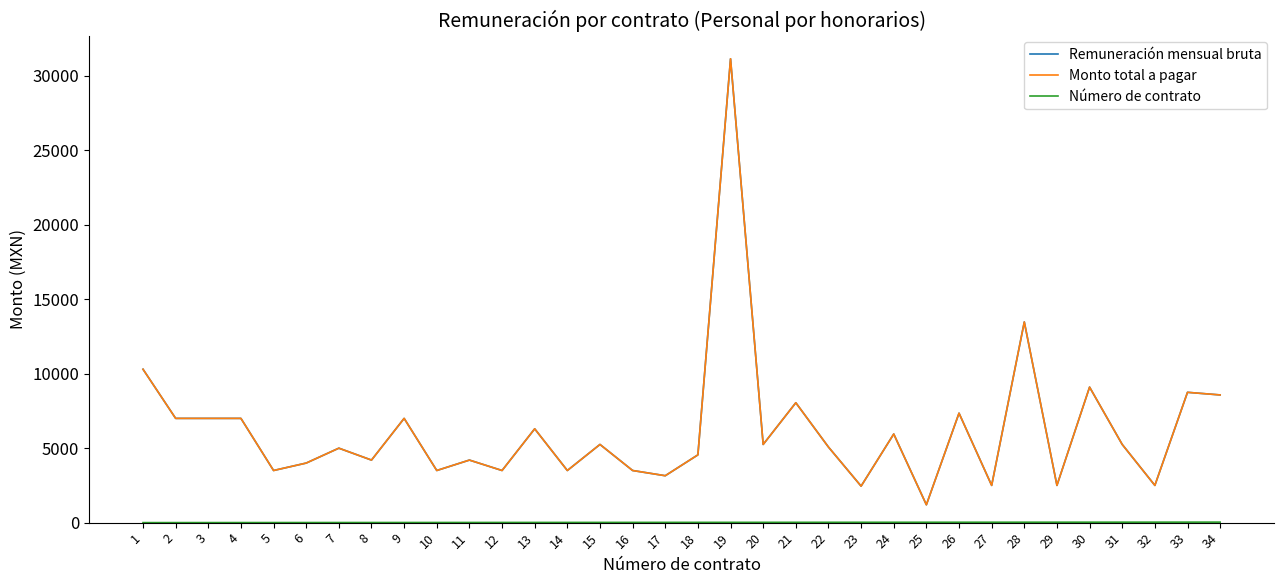

What is the average value of the Remuneración mensual bruta series?

6222.8